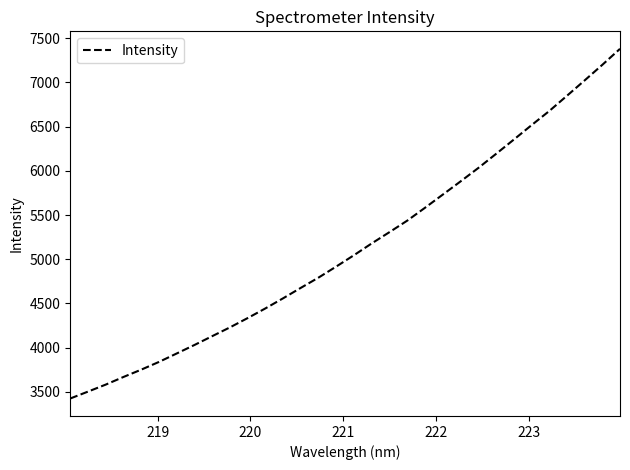

How many lines are shown in the chart?

1